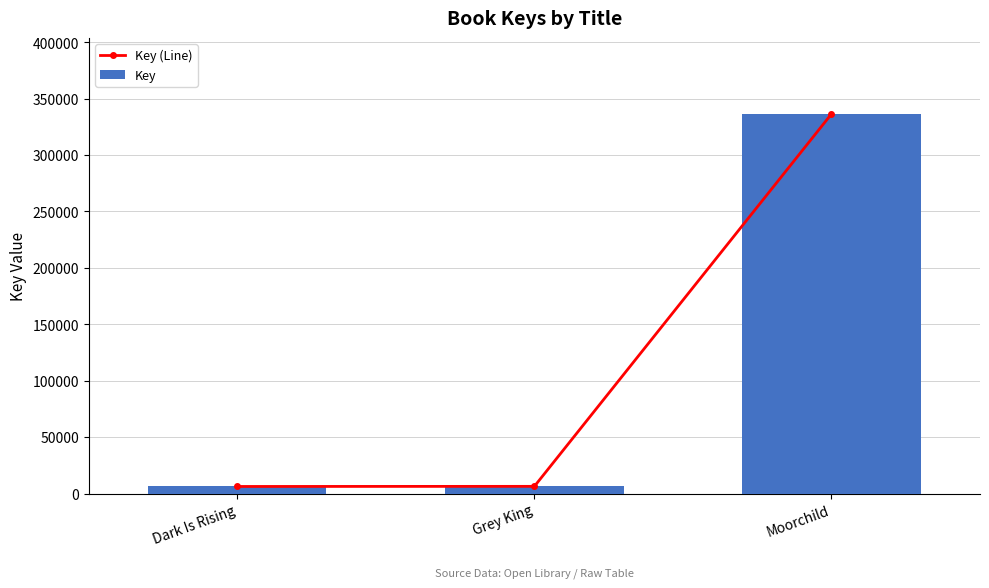

At how many categories does at least one series exceed 177950?

1